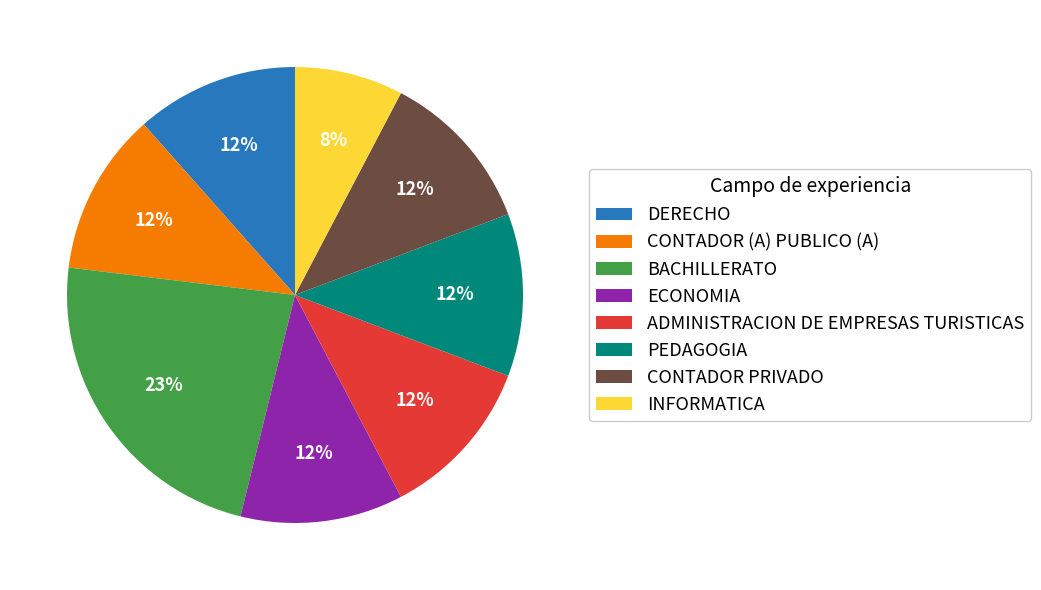

True or false: ECONOMIA accounts for 12% of the total.

True